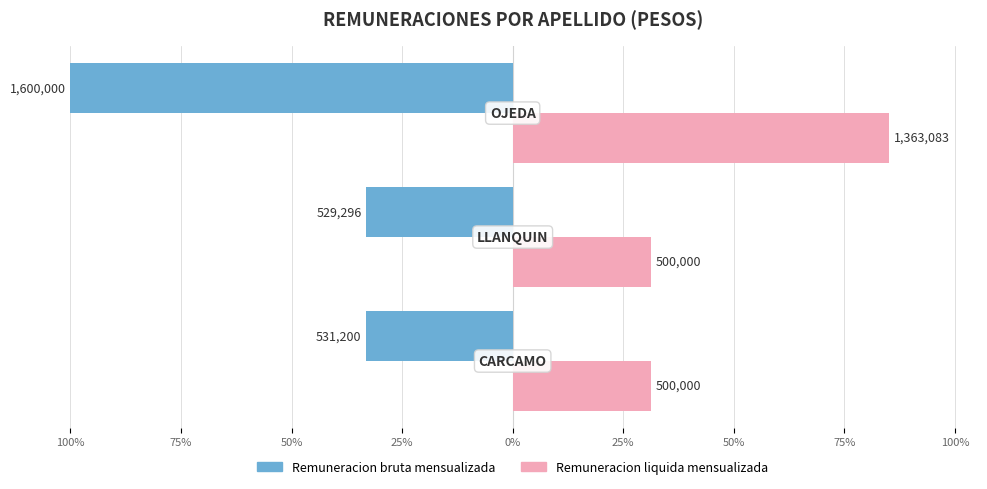

What are all the series names shown in the legend?

Remuneracion bruta mensualizada, Remuneracion liquida mensualizada